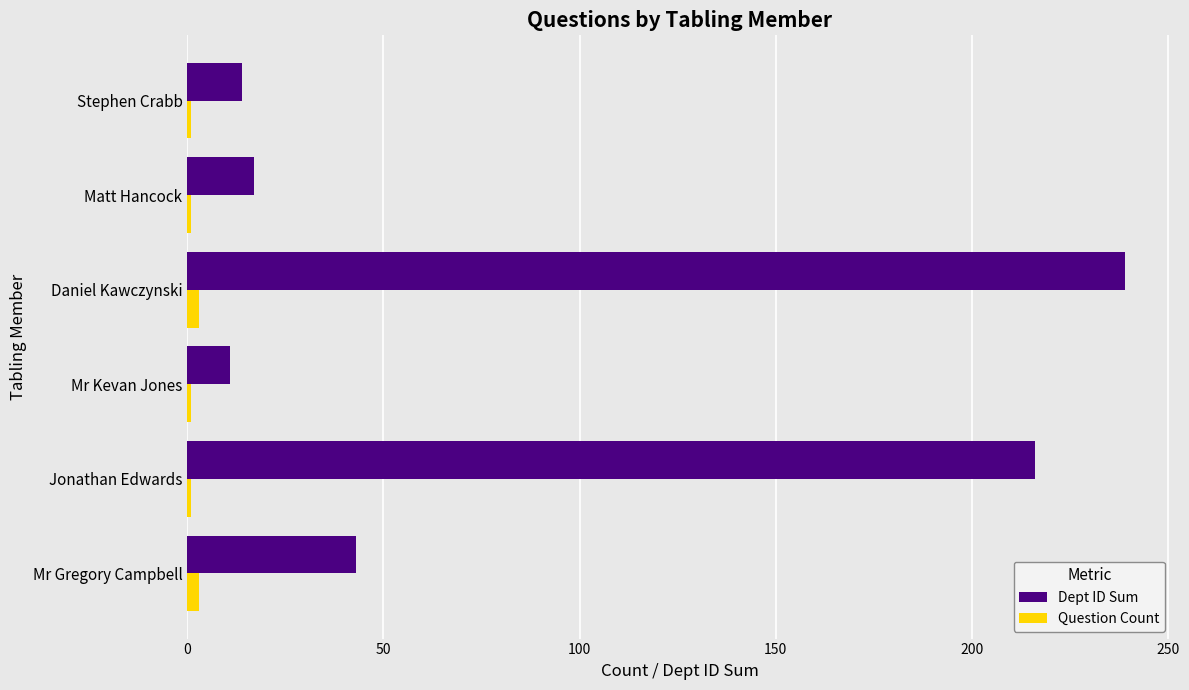

Is the value of Question Count at Stephen Crabb greater than the value of Dept ID Sum at Jonathan Edwards?

No